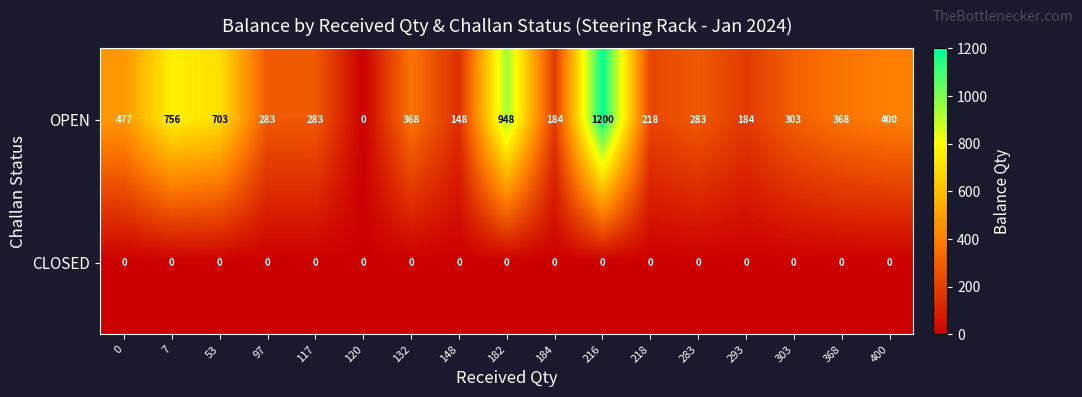

List the series in order of their overall mean, lowest first.

CLOSED, OPEN